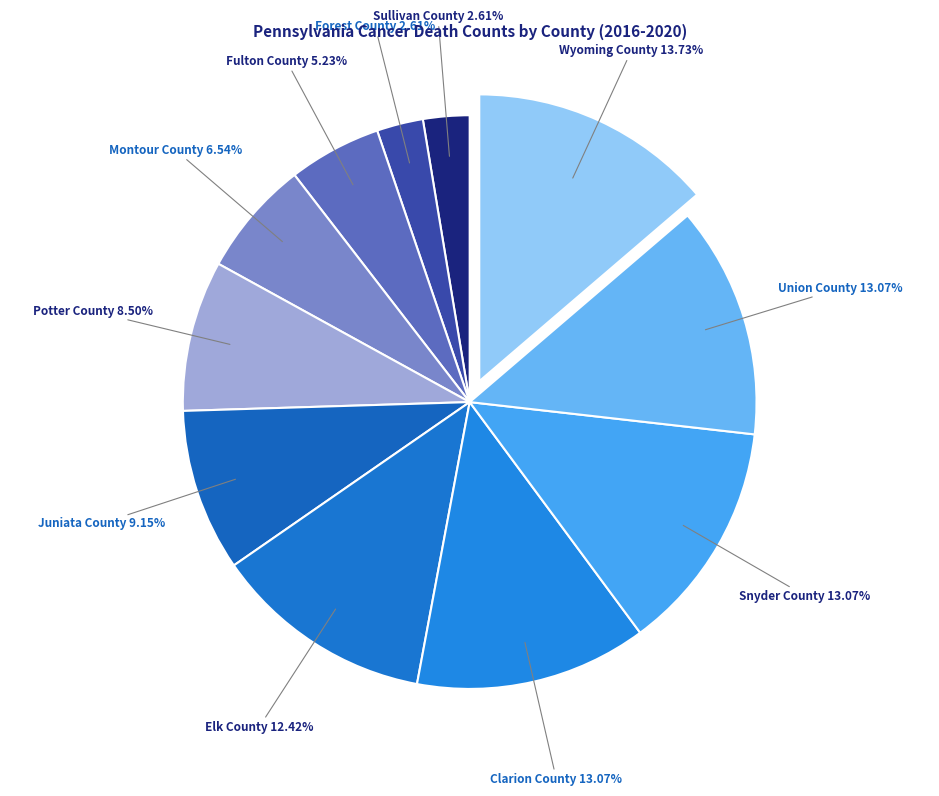

Does any single category account for the majority?

No